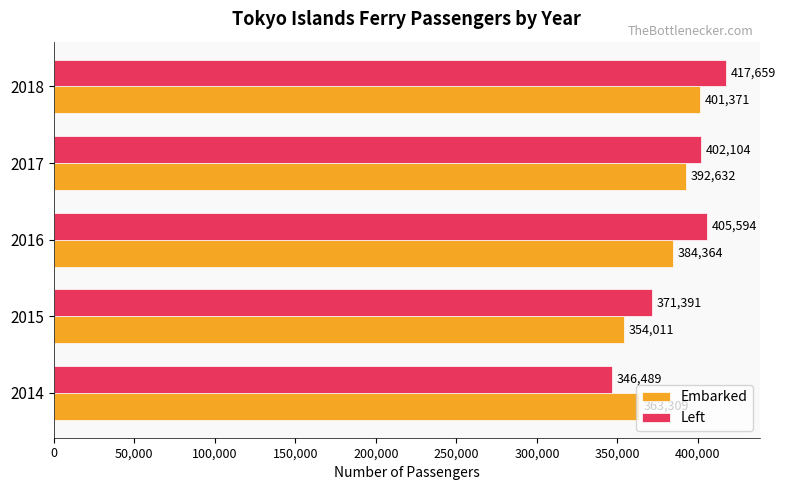

Is it true that Embarked equals 392632 at 2017?

True